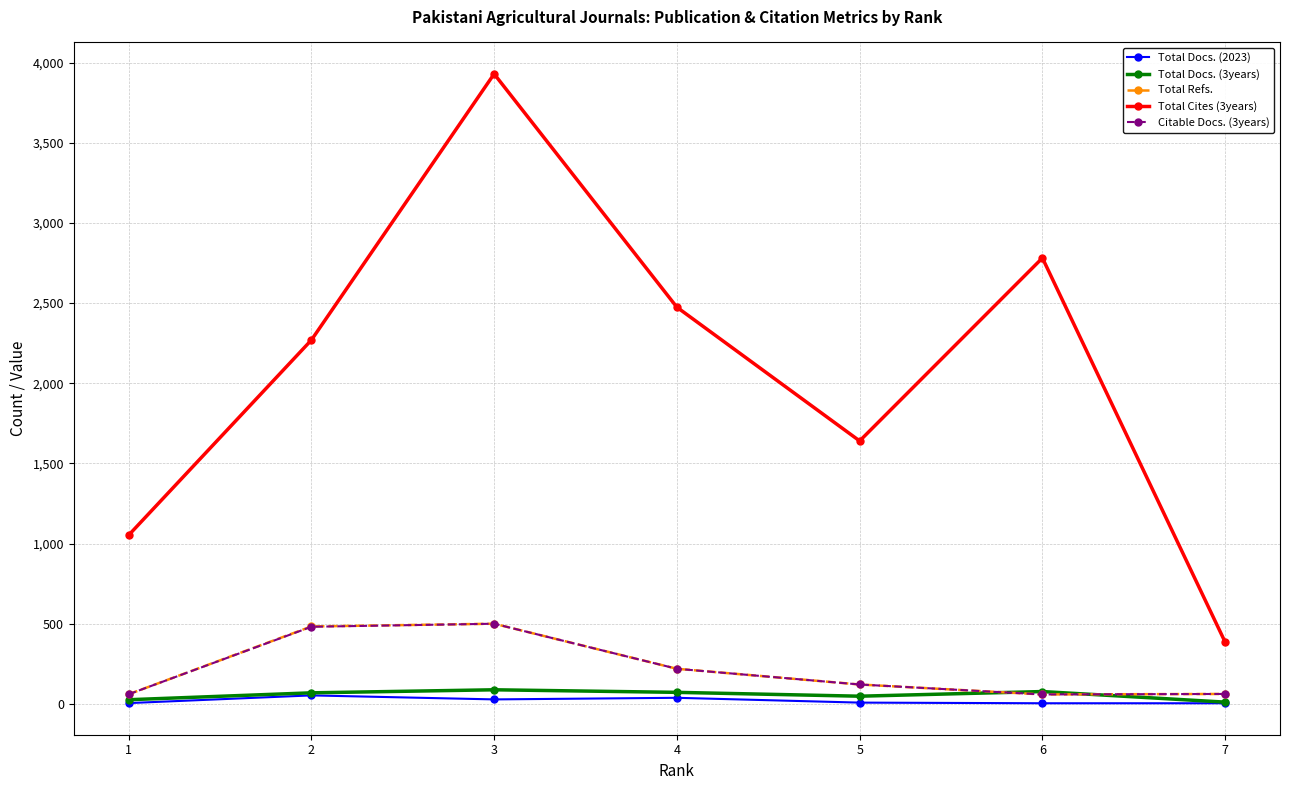

Which series has the largest total across all categories?

Total Cites (3years)